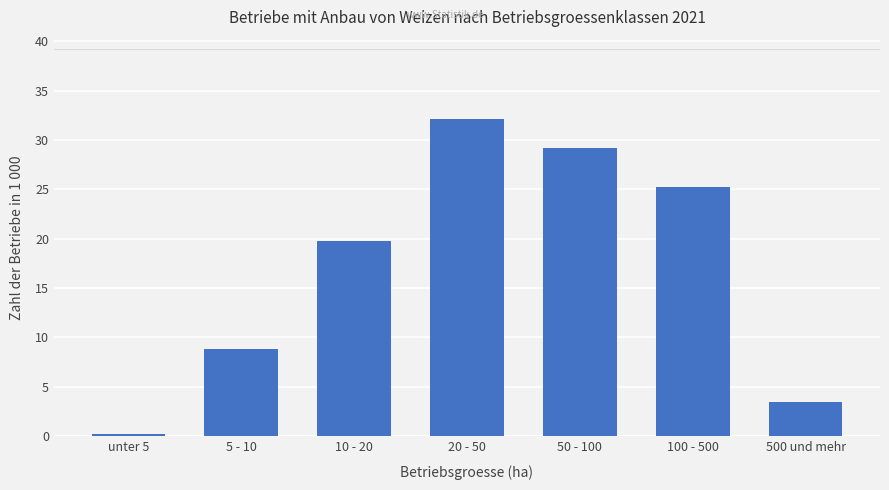

Reading left to right, what are all the values shown in this chart?

unter 5=0.2	5 - 10=8.8	10 - 20=19.8	20 - 50=32.1	50 - 100=29.2	100 - 500=25.3	500 und mehr=3.5